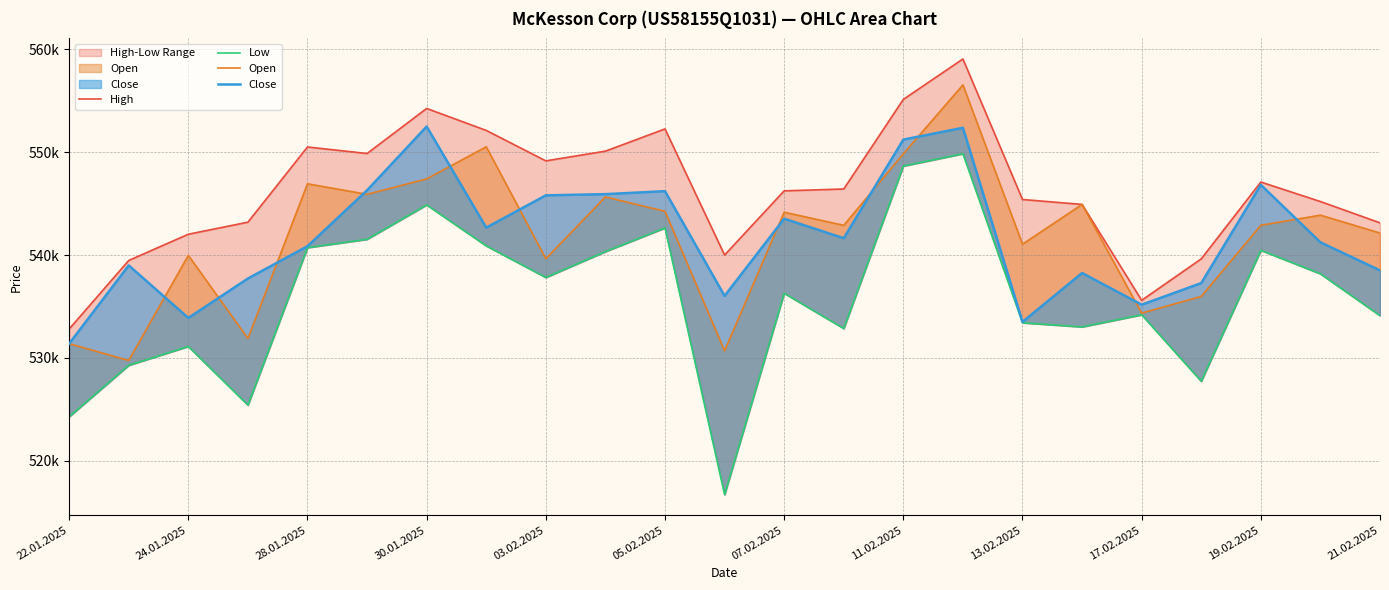

At which category is the sum across all series the highest?

15